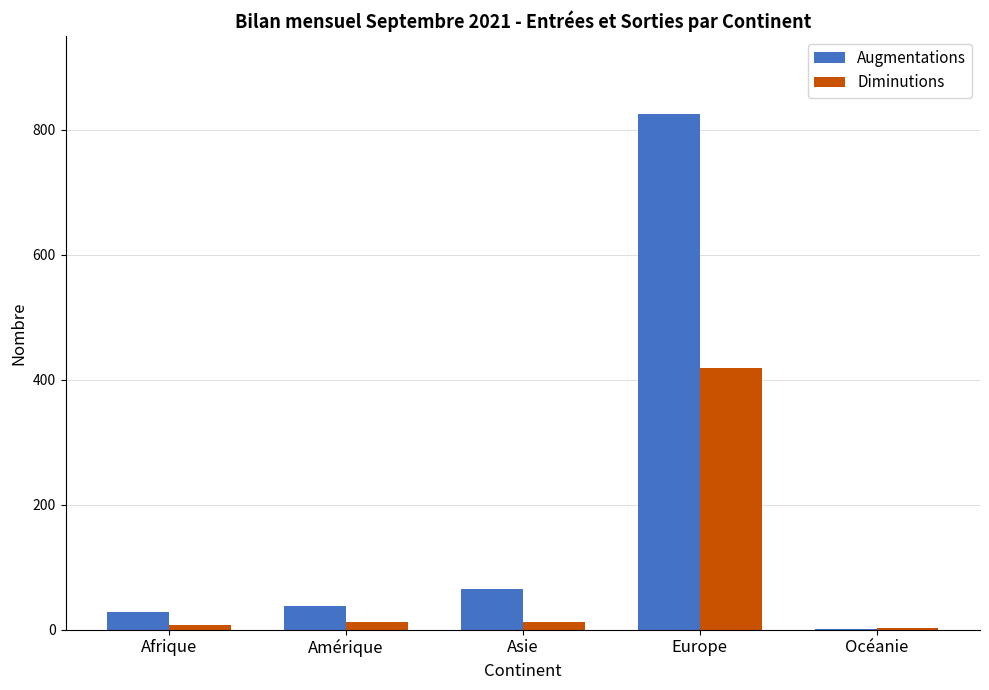

Which series has the widest spread of values?

Augmentations